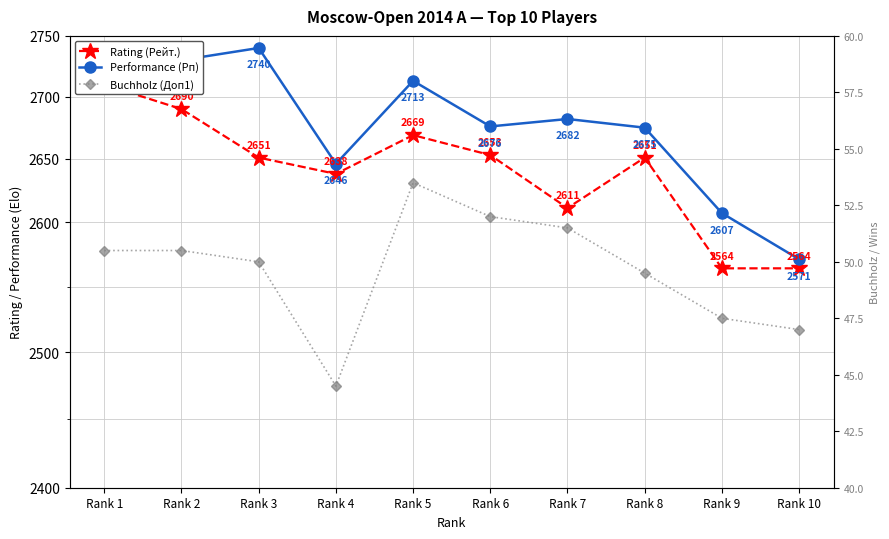

What is the approximate value of Performance (Рп) at Rank 9?

2607.0